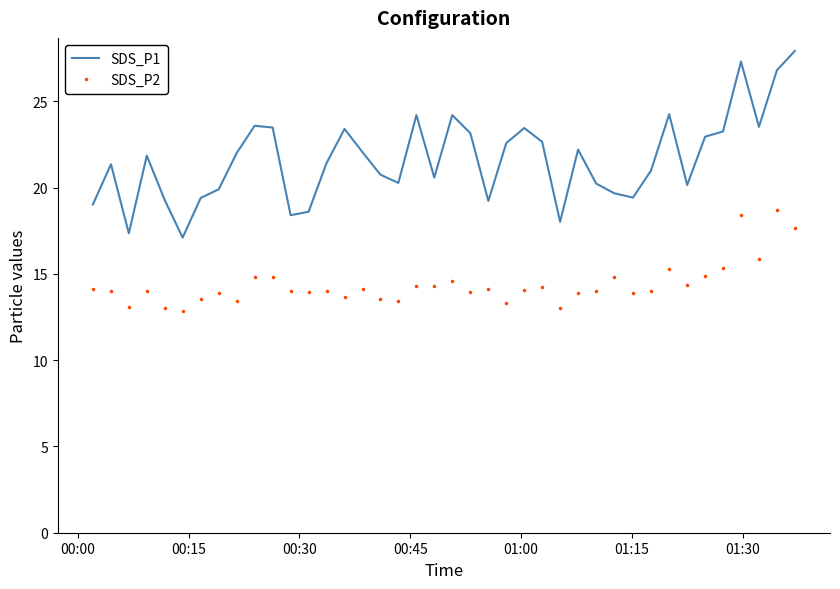

What is the maximum value shown in the chart?

27.9